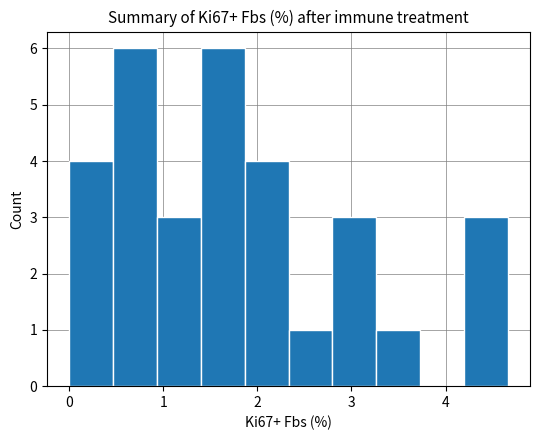

Reading left to right, transcribe this chart: for each bar, give the range it covers on the x-axis and its height. Neither the bar edges nor the heights are printed on the chart, so give them approximately, as read against the axes.

0.0 to 0.5: 4
0.5 to 0.9: 6
0.9 to 1.4: 3
1.4 to 1.9: 6
1.9 to 2.3: 4
2.3 to 2.8: 1
2.8 to 3.3: 3
3.3 to 3.7: 1
3.7 to 4.2: 0
4.2 to 4.7: 3